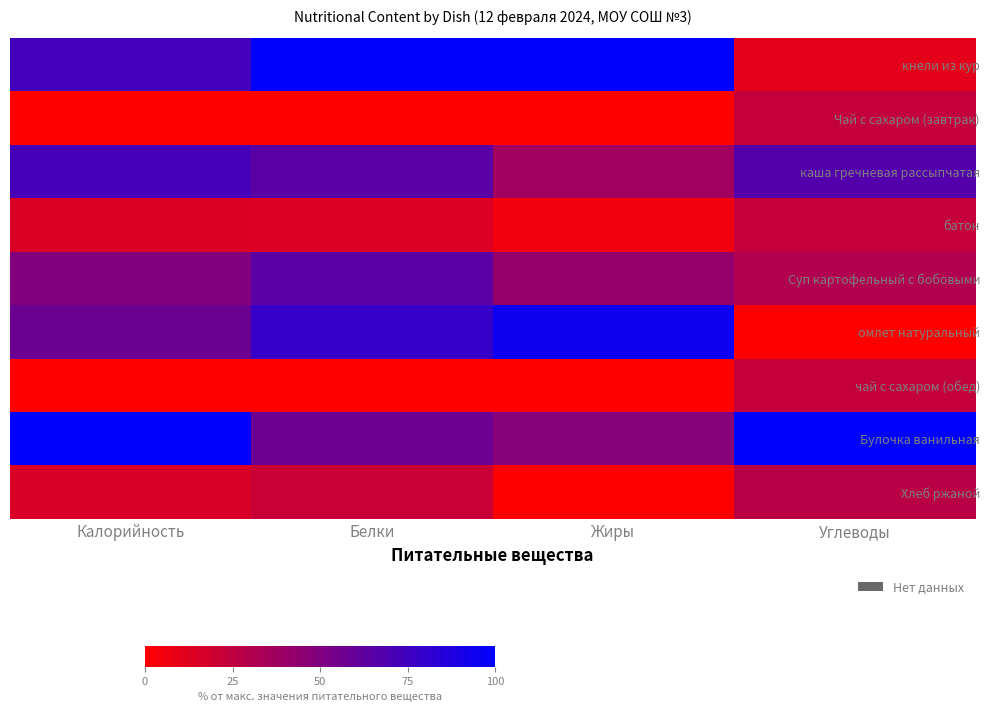

Reading left to right, list all the values displayed in this chart.

кнели из кур: Калорийность=0.7	Белки=1.0	Жиры=1.0	Углеводы=0.1
Чай с сахаром (завтрак): Калорийность=0.0	Белки=0.0	Жиры=0.0	Углеводы=0.2
каша гречневая рассыпчатая: Калорийность=0.7	Белки=0.6	Жиры=0.4	Углеводы=0.7
батон: Калорийность=0.1	Белки=0.1	Жиры=0.1	Углеводы=0.2
Суп картофельный с бобовыми: Калорийность=0.5	Белки=0.6	Жиры=0.4	Углеводы=0.3
омлет натуральный: Калорийность=0.6	Белки=0.8	Жиры=0.9	Углеводы=0.0
чай с сахаром (обед): Калорийность=0.0	Белки=0.0	Жиры=0.0	Углеводы=0.2
Булочка ванильная: Калорийность=1.0	Белки=0.6	Жиры=0.5	Углеводы=1.0
Хлеб ржаной: Калорийность=0.2	Белки=0.2	Жиры=0.0	Углеводы=0.3